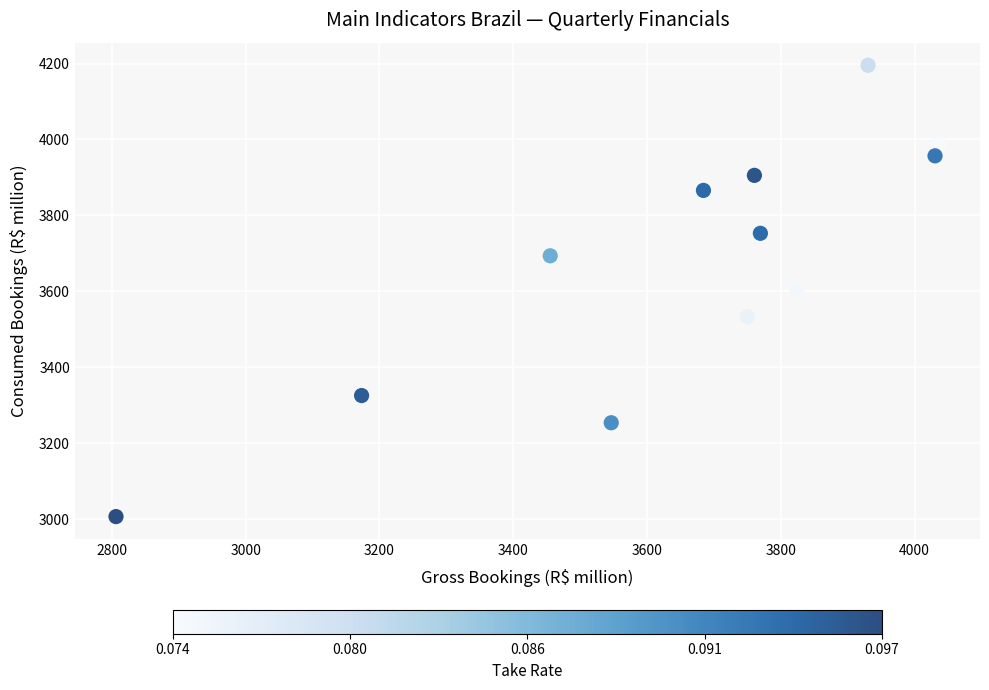

What is the range of X values (max minus min)?

1230.0